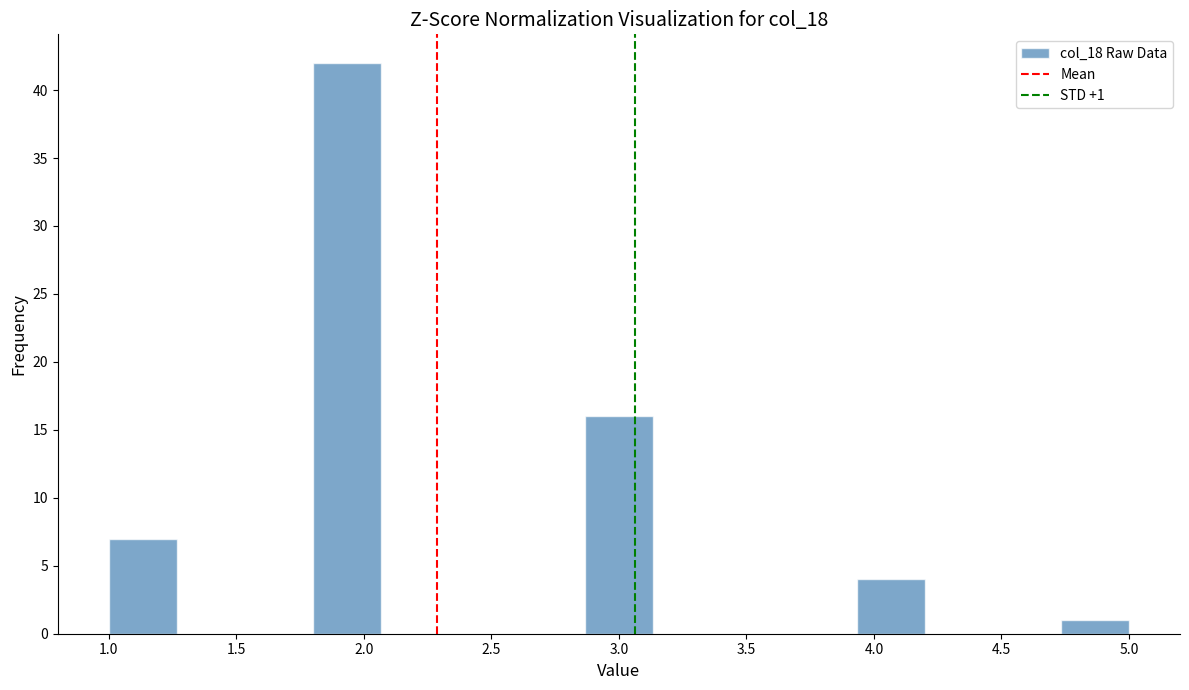

Which range on the x-axis has the tallest bar?

1.80 to 2.05